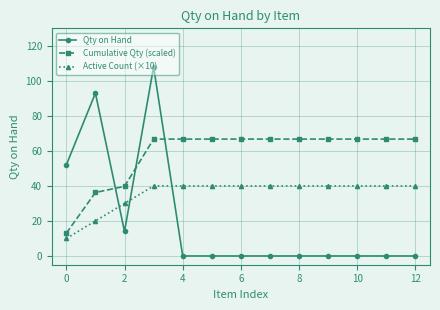

What is the average value of the Qty on Hand series?

20.5